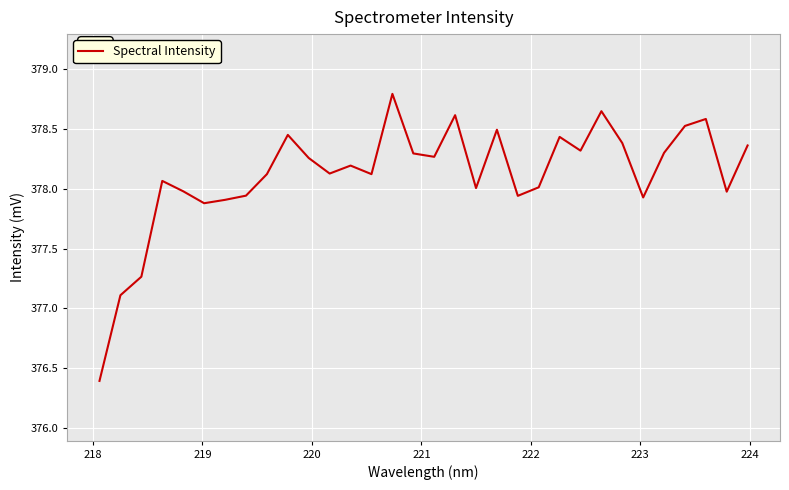

What is the maximum value shown in the chart?

378.8